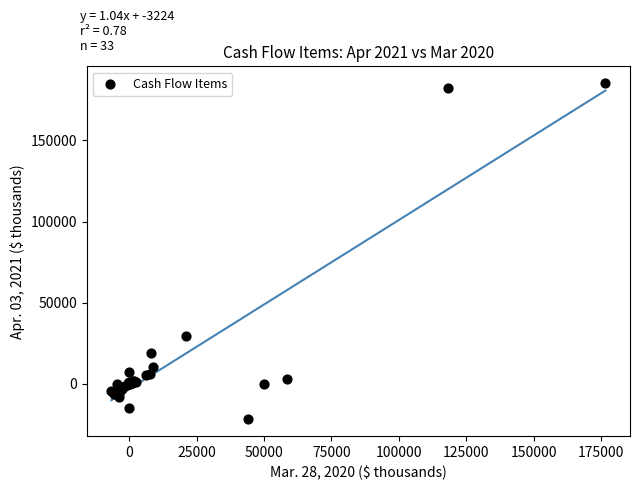

What Y value in the scatter plot is closest to 81698?

29371